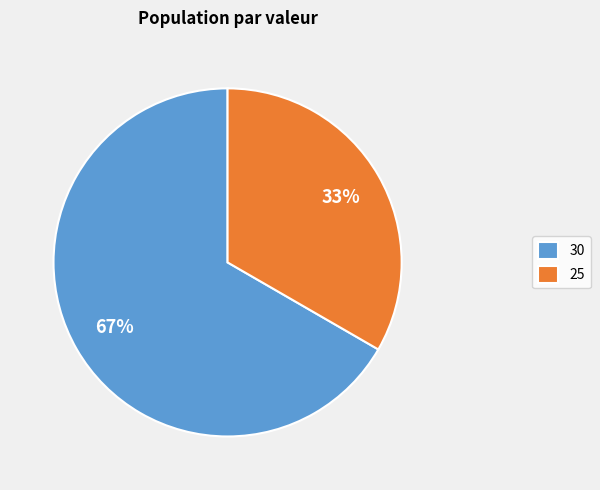

To the nearest percent, what is the combined percentage of 30 and 25?

100%